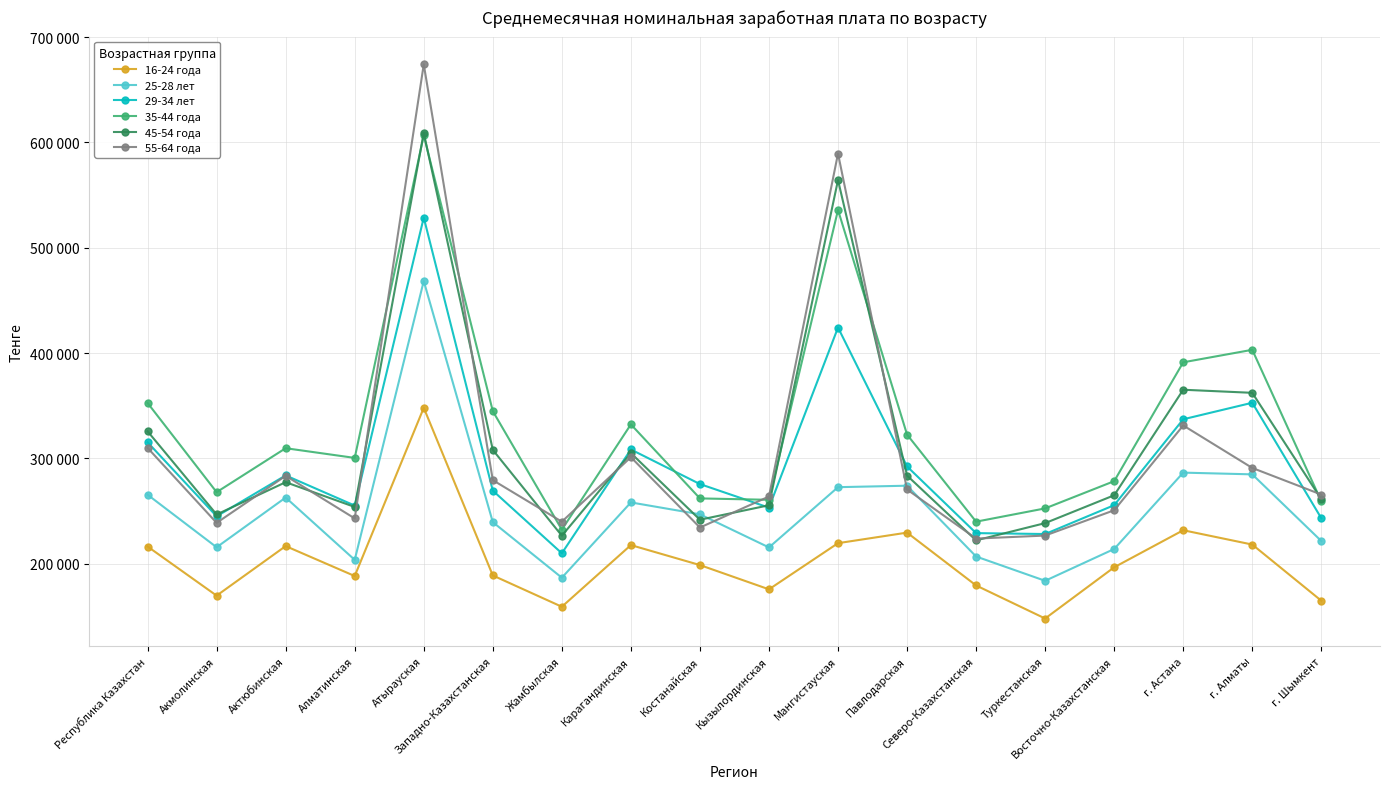

What is the difference between the highest and lowest values at Туркестанская?

104543